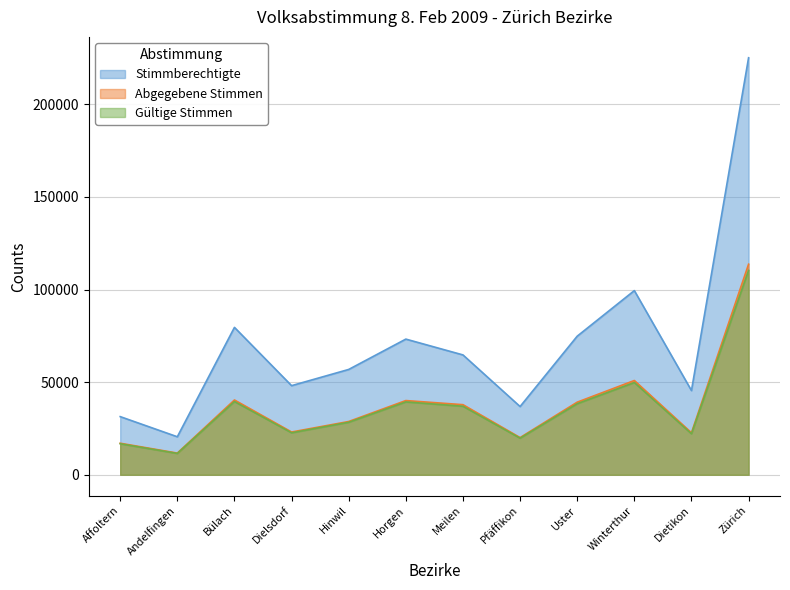

In Stimmberechtigte, how many points are lower than both neighbors (excluding endpoints)?

4